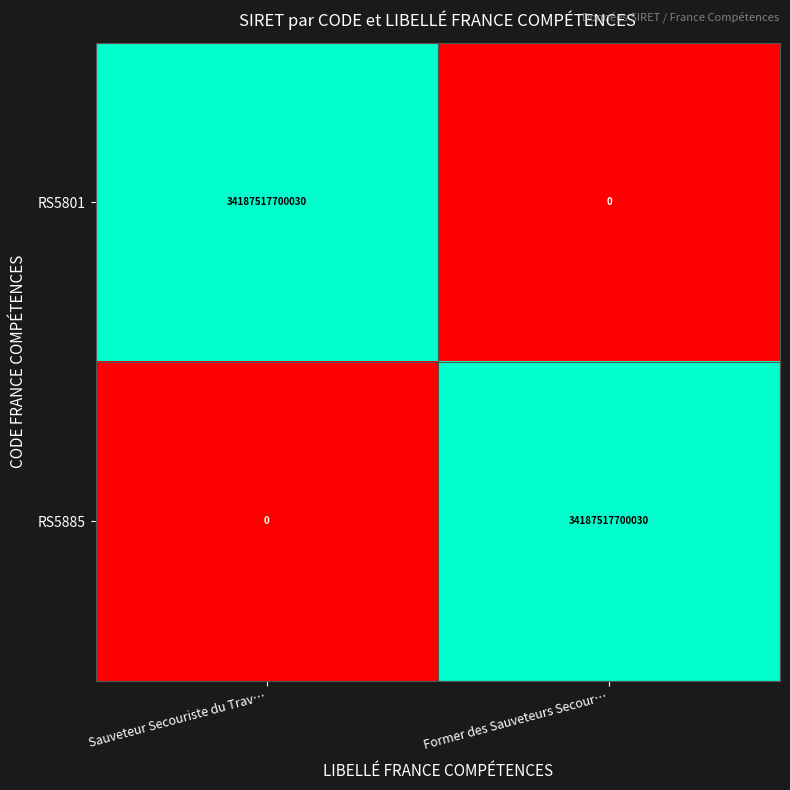

What is the difference between the highest and lowest values at Sauveteur Secouriste du Trav…?

34187517700030